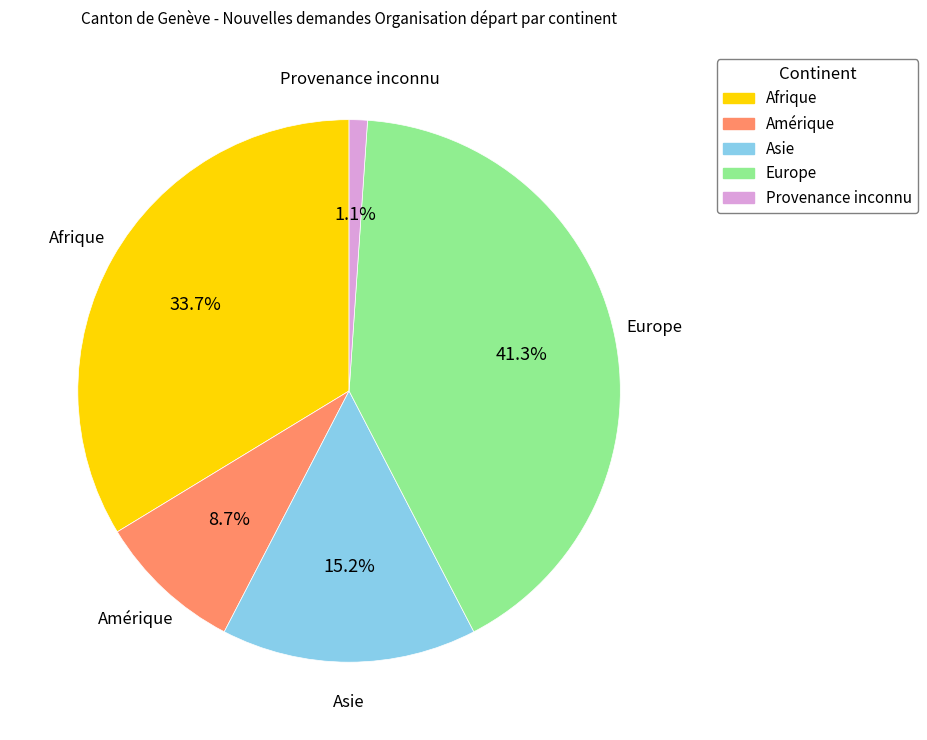

Between Afrique and Amérique, which is larger?

Afrique